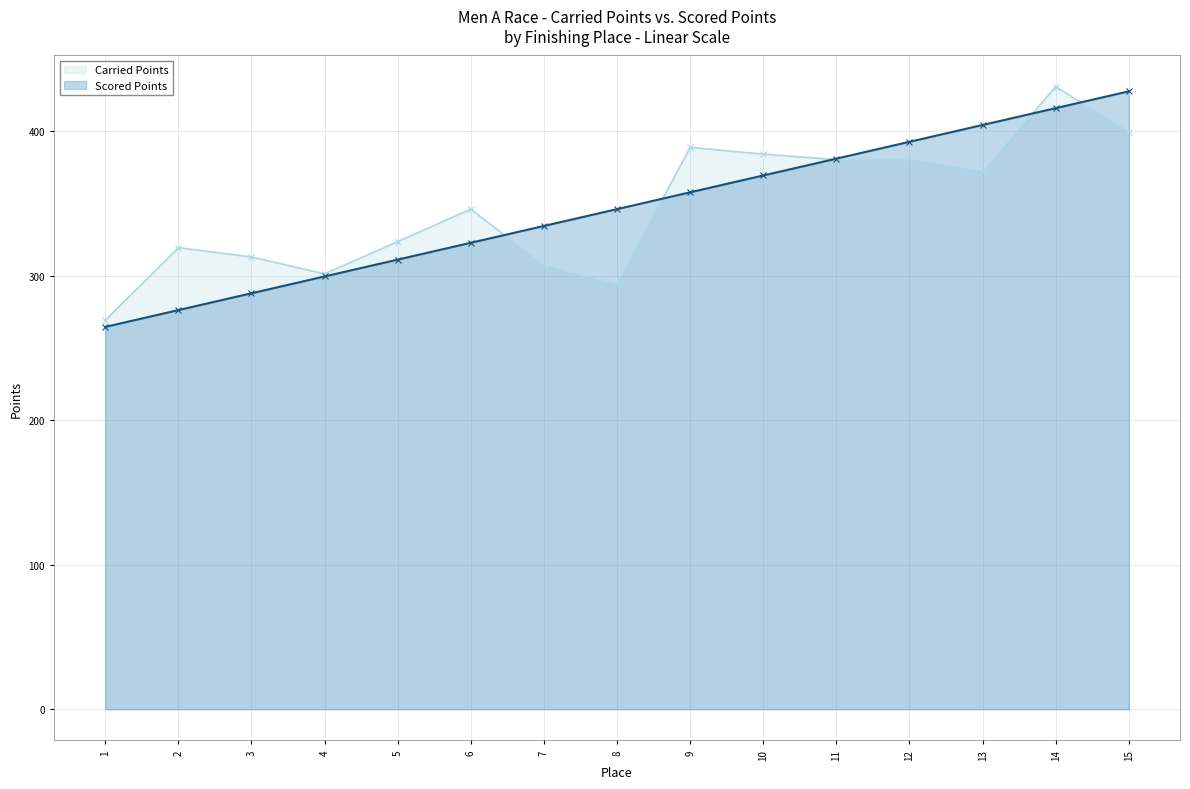

Rank the series by their average value, from lowest to highest.

Scored Points, Carried Points